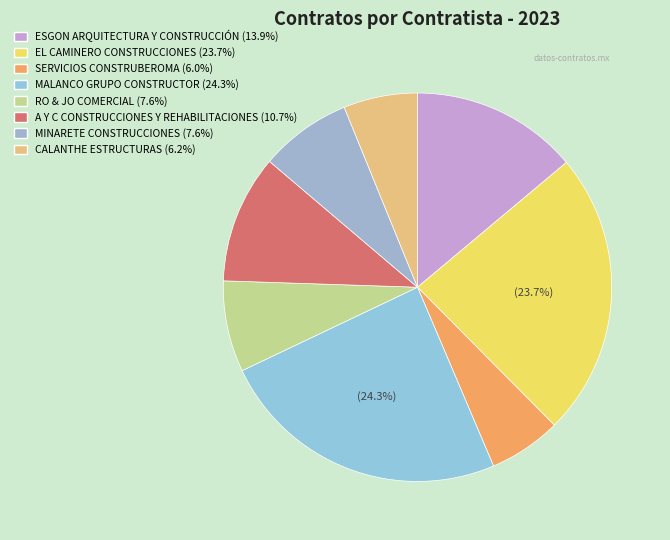

To the nearest percent, what percentage of the pie is RO & JO COMERCIAL?

8%